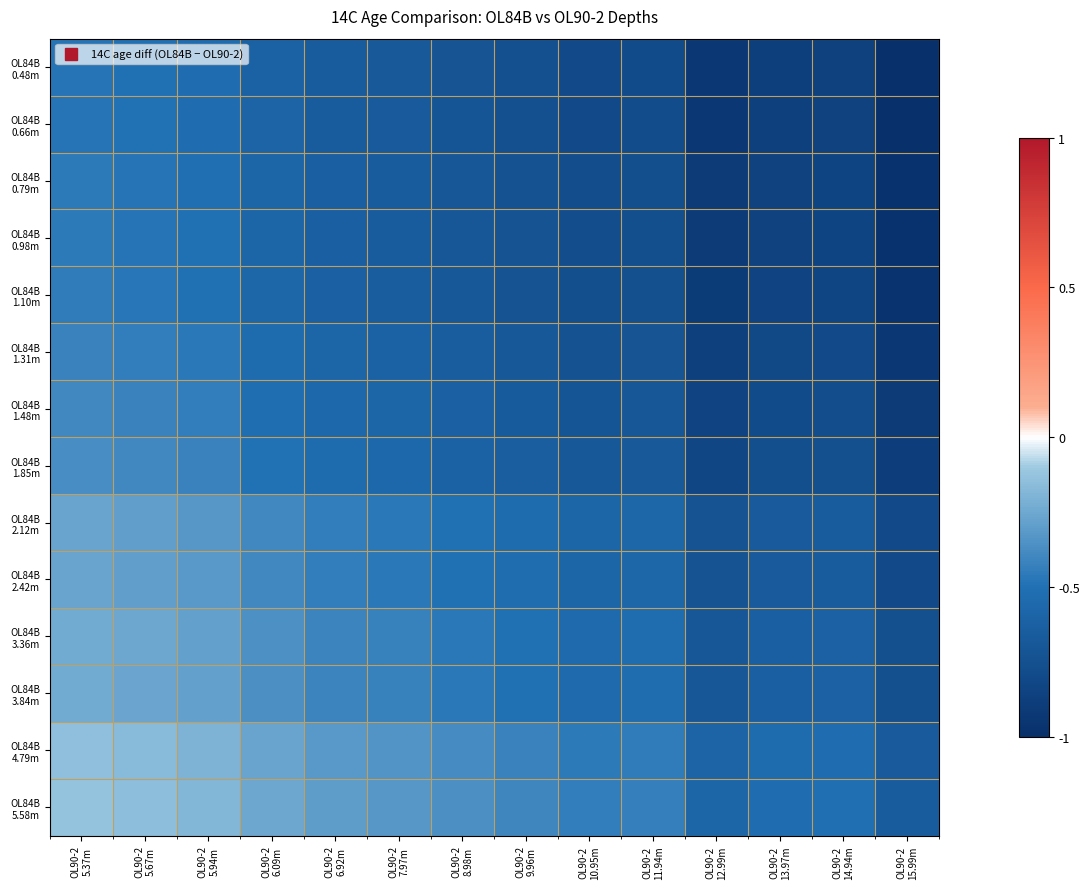

At which category is the sum across all series the highest?

OL90-2
5.37m